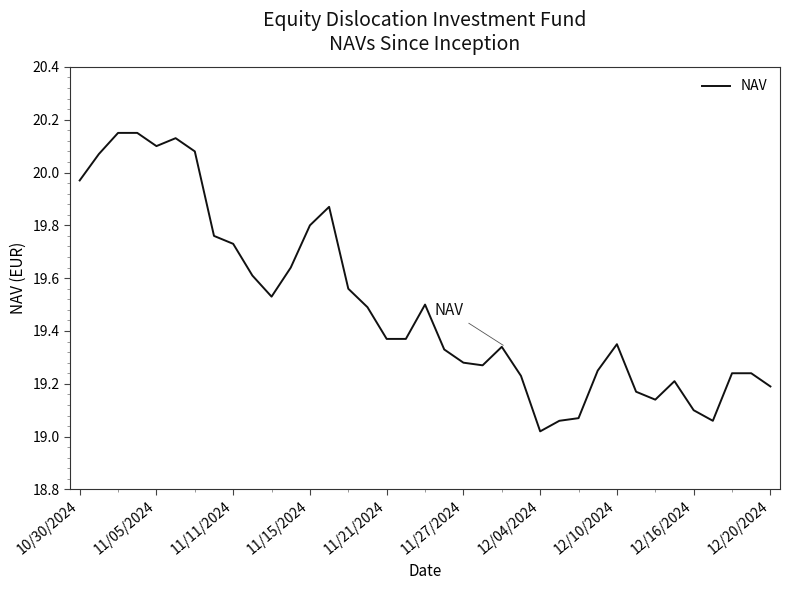

What is the difference between the maximum and minimum values?

1.1